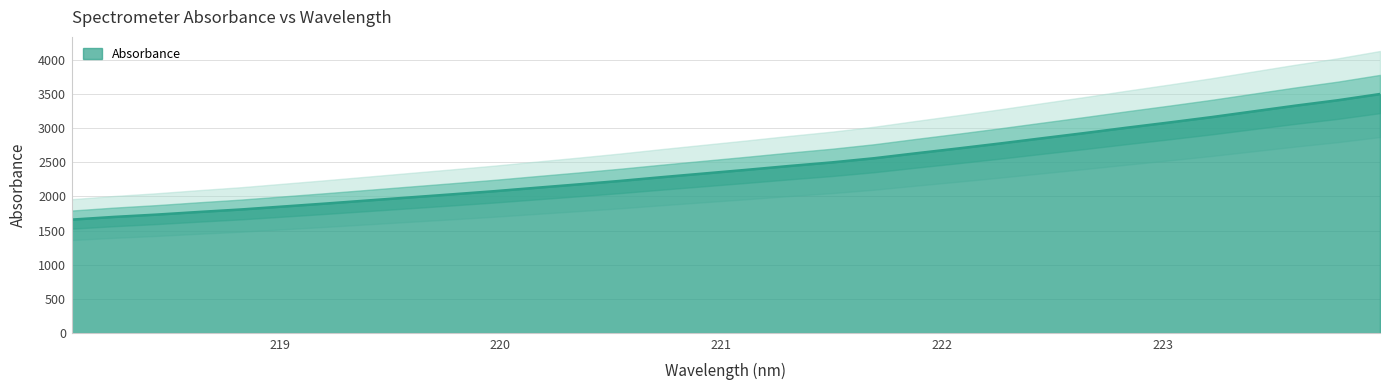

Reading right to left, transcribe all the data shown in this chart.

223.9802=3495.4	223.7895=3404.6	223.5987=3325.9	223.408=3241.9	223.2172=3157.6	223.0264=3079.4	222.8355=3003.7	222.6447=2925.3	222.4538=2849.7	222.263=2773.4	222.0721=2700.1	221.8812=2629.4	221.6902=2556.5	221.4993=2495.7	221.3083=2443.7	221.1174=2388.2	220.9264=2334.9	220.7354=2281.5	220.5444=2225.9	220.3533=2174.5	220.1623=2125.1	219.9712=2074.7	219.7801=2028.7	219.589=1983.9	219.3979=1938.8	219.2067=1893.7	219.0156=1850.5	218.8244=1807.3	218.6332=1770.9	218.442=1732.3	218.2508=1698.8	218.0596=1659.4